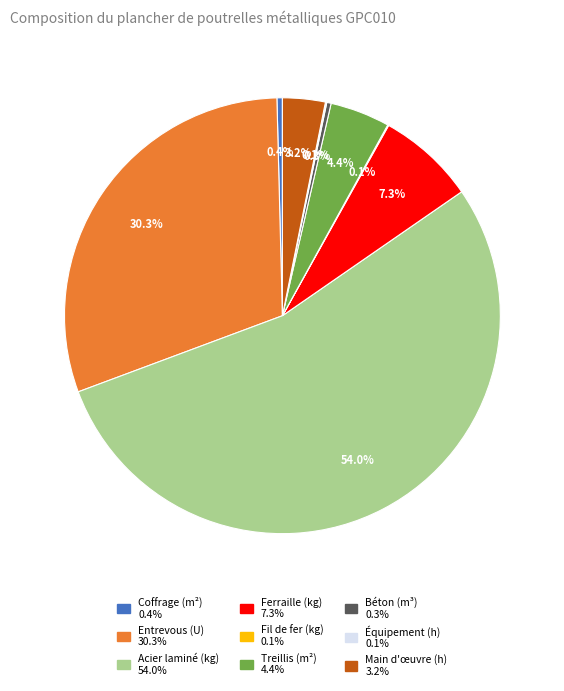

Does any single category account for the majority?

Yes